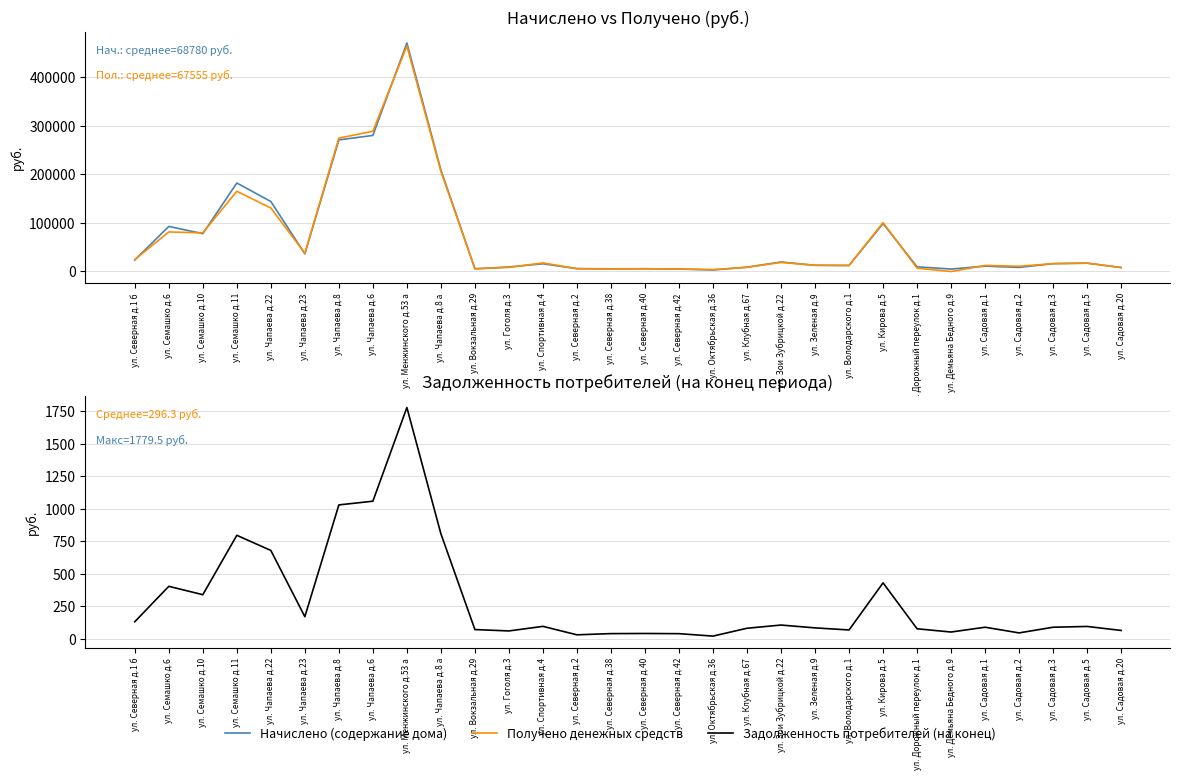

What is the minimum value shown in the chart?

-421.2